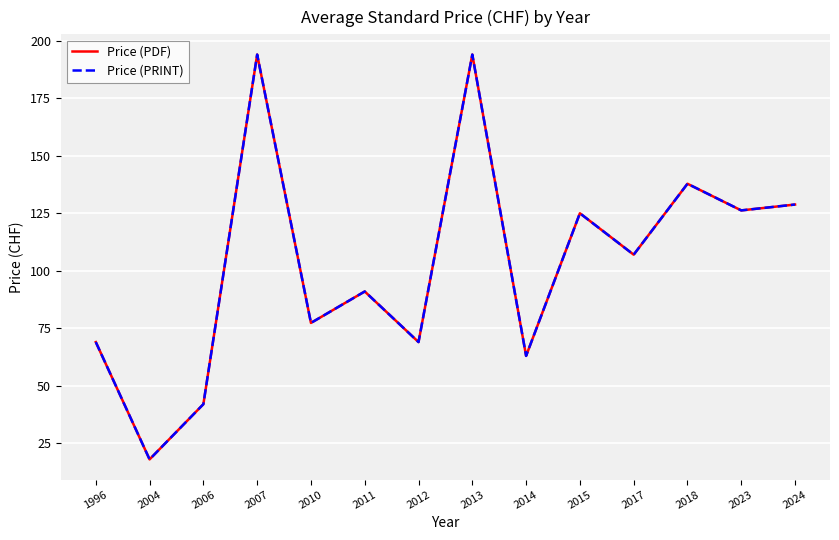

What is the difference between the second highest and second lowest values in the Price (PDF) series?

152.0